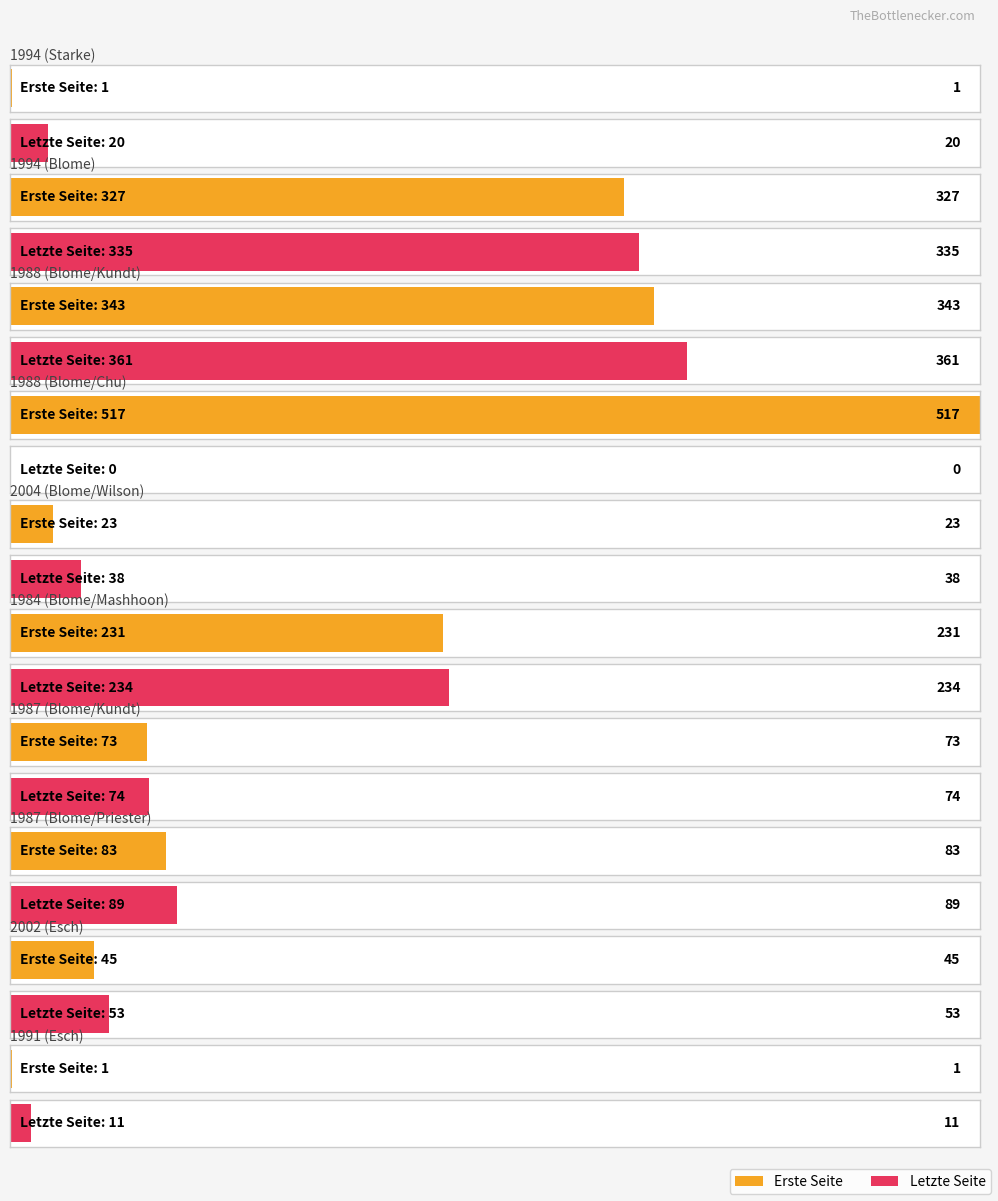

How many values in Letzte Seite are above zero?

9